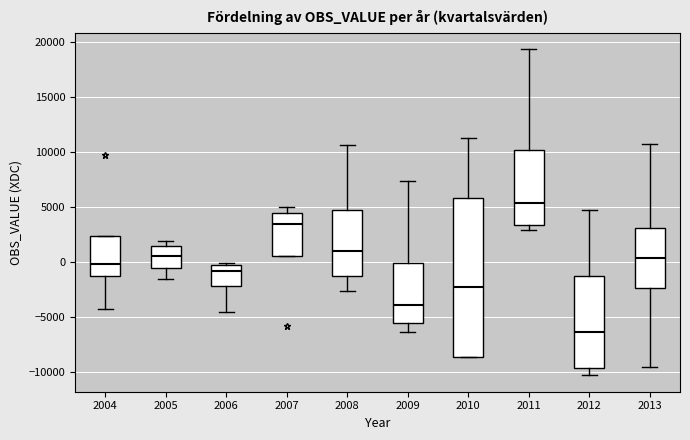

Reading left to right, transcribe this box plot: for each box, give where its median line is, the range the box spans, and where its two whiskers end, as read against the y-axis. The values are not printed on the chart, so give them approximately, as read against the axis.

2004: median 0, box -1500 to 2500, whiskers -4500 to 2500
2005: median 500, box -500 to 1500, whiskers -1500 to 2000
2006: median -1000, box -2000 to -500, whiskers -4500 to 0
2007: median 3500, box 500 to 4500, whiskers 500 to 5000
2008: median 1000, box -1500 to 4500, whiskers -2500 to 10500
2009: median -4000, box -5500 to 0, whiskers -6500 to 7500
2010: median -2500, box -8500 to 6000, whiskers -8500 to 11000
2011: median 5500, box 3500 to 10000, whiskers 3000 to 19500
2012: median -6500, box -9500 to -1500, whiskers -10500 to 4500
2013: median 500, box -2500 to 3000, whiskers -9500 to 10500